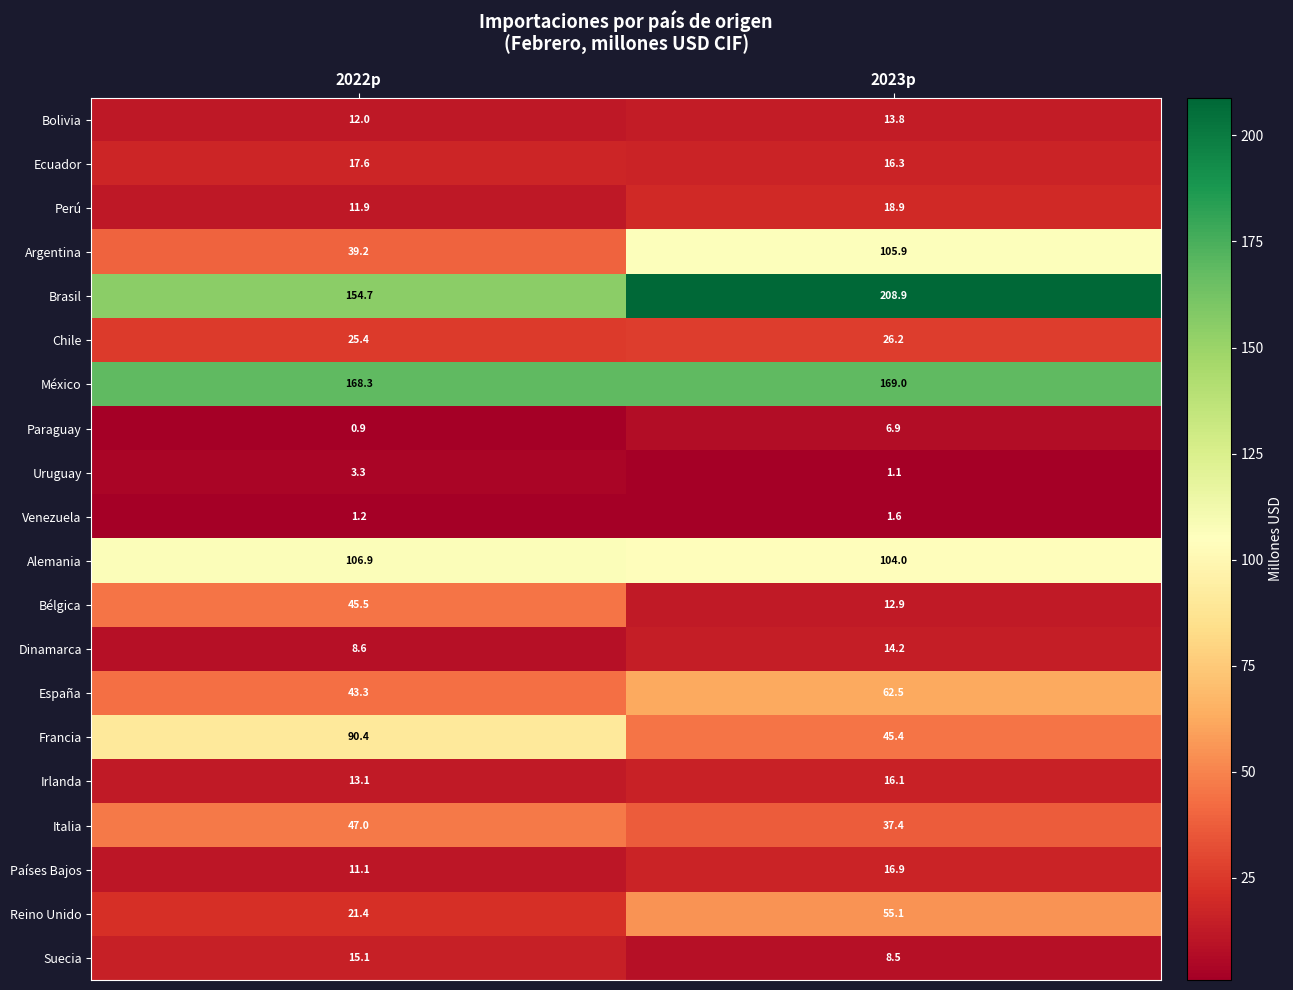

Between 2022p and 2023p, which series saw the biggest shift?

Argentina